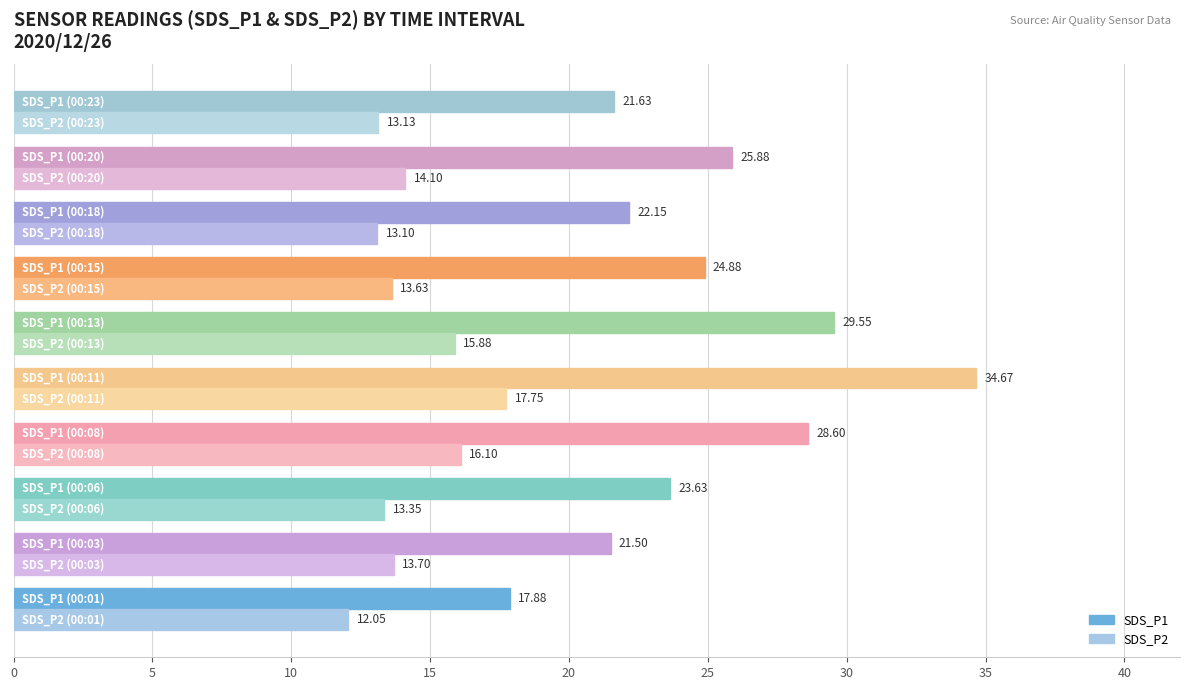

Which series has the widest spread of values?

SDS_P1